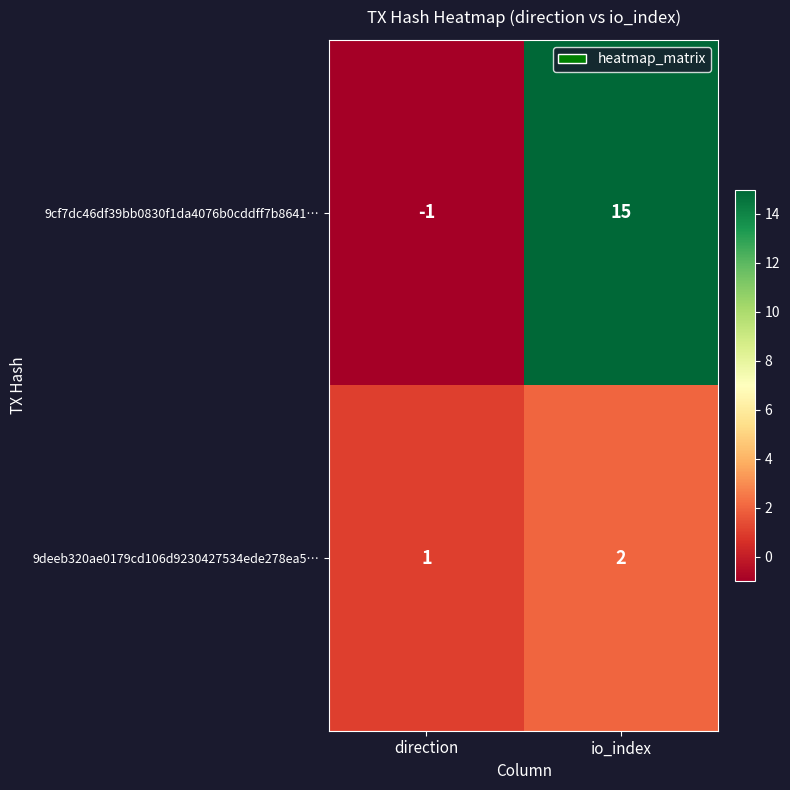

What is the spread (max minus min) of values at io_index?

13